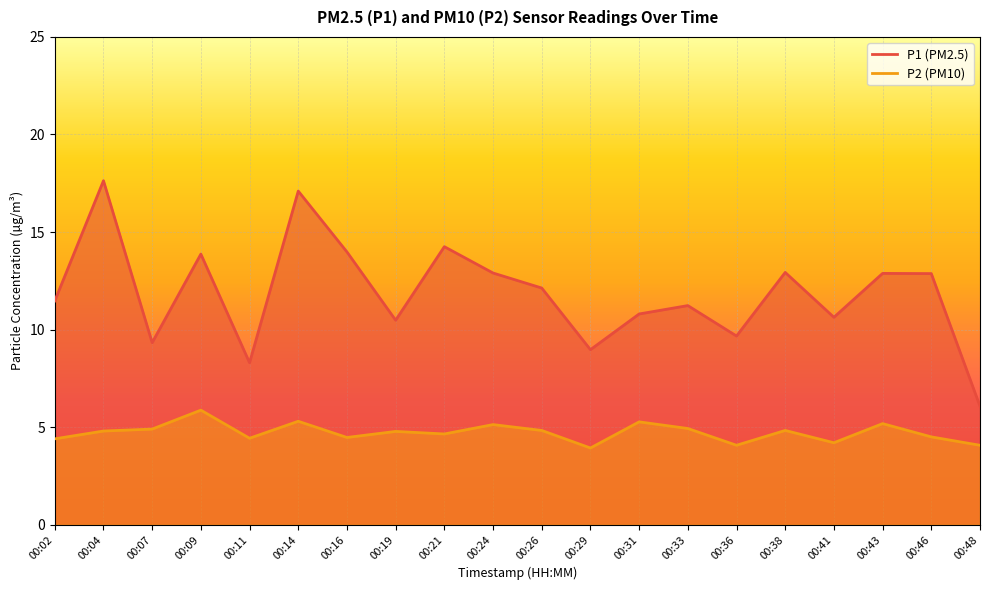

How many interior local valleys does the P1 series have?

6